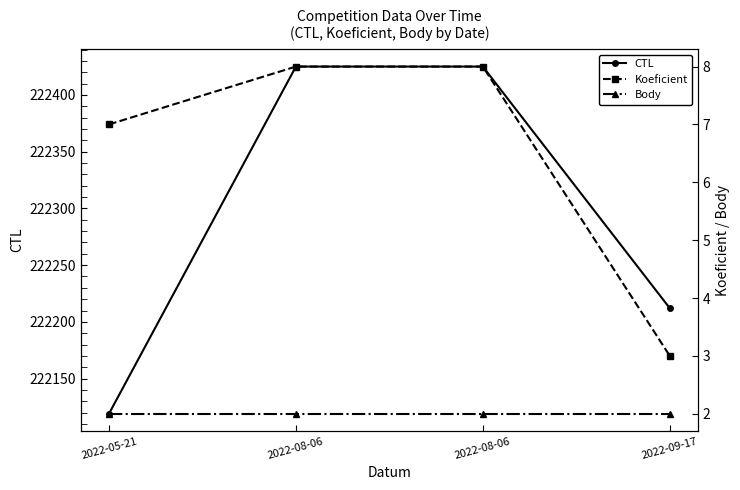

The value of CTL at 2022-09-17 is 59220. True or false?

False